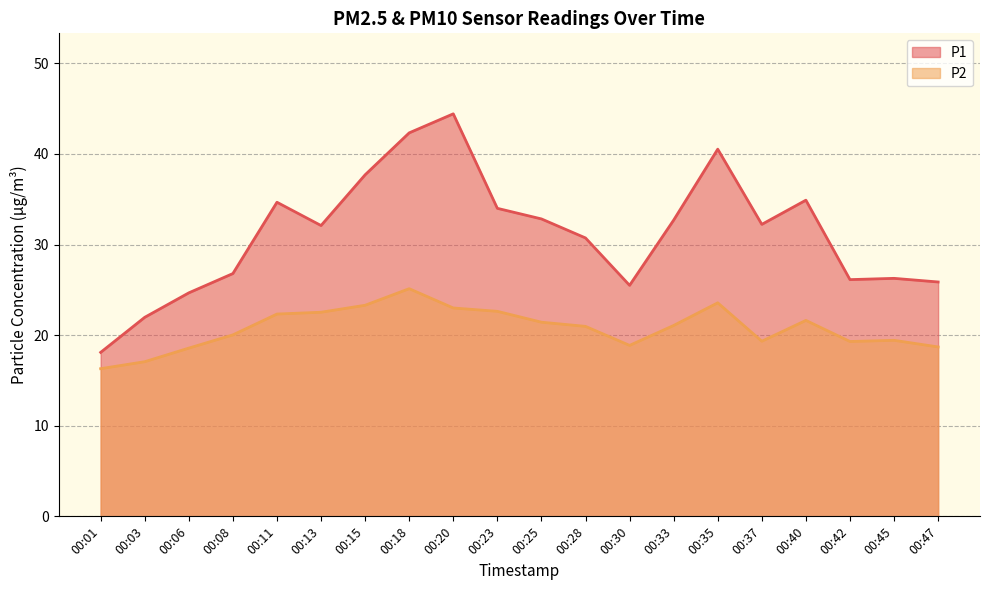

At which label does P2 first exceed 21?

00:11